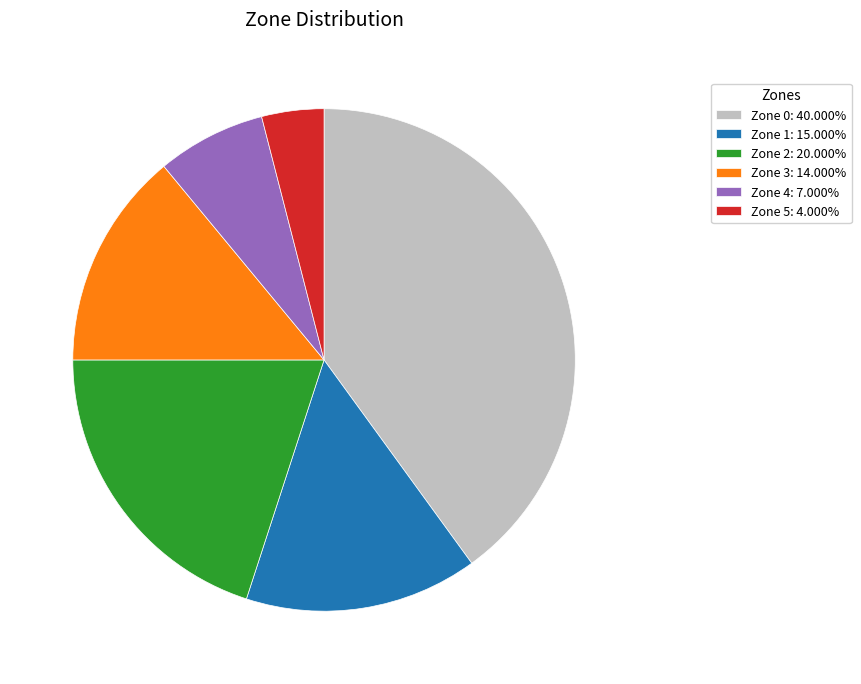

Which category has the smallest portion of the pie?

Zone 5